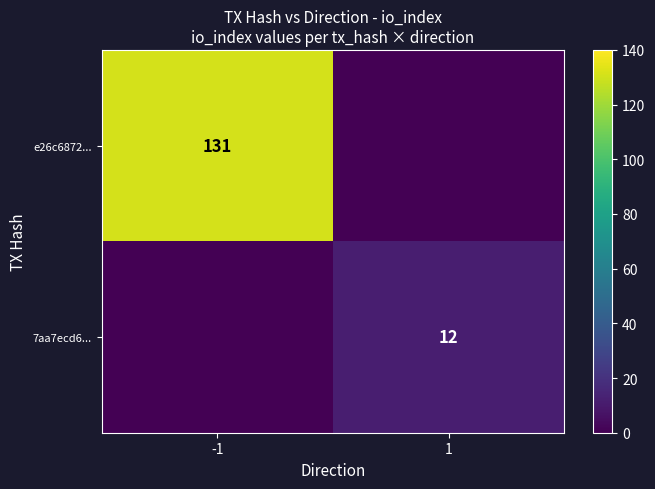

True or false: e26c6872... has a value of 171 at -1.

False